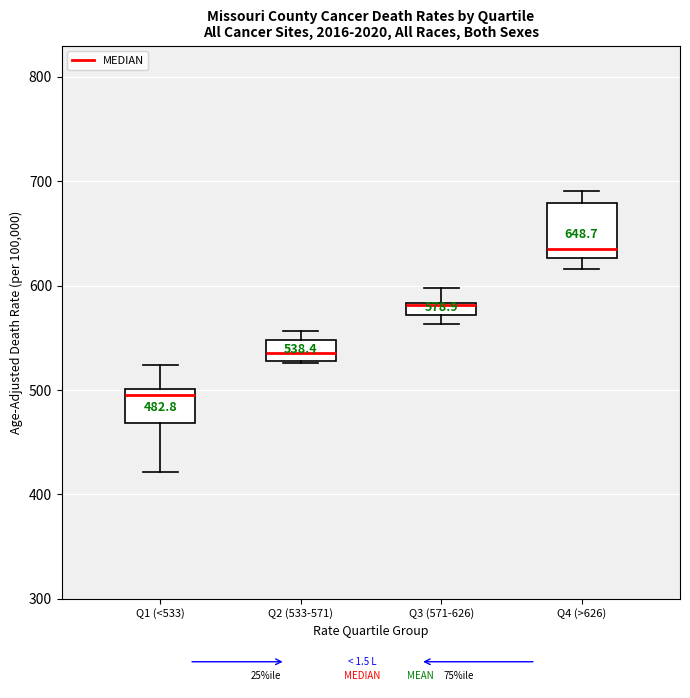

Which box's median line is the highest?

Q4 (>626)